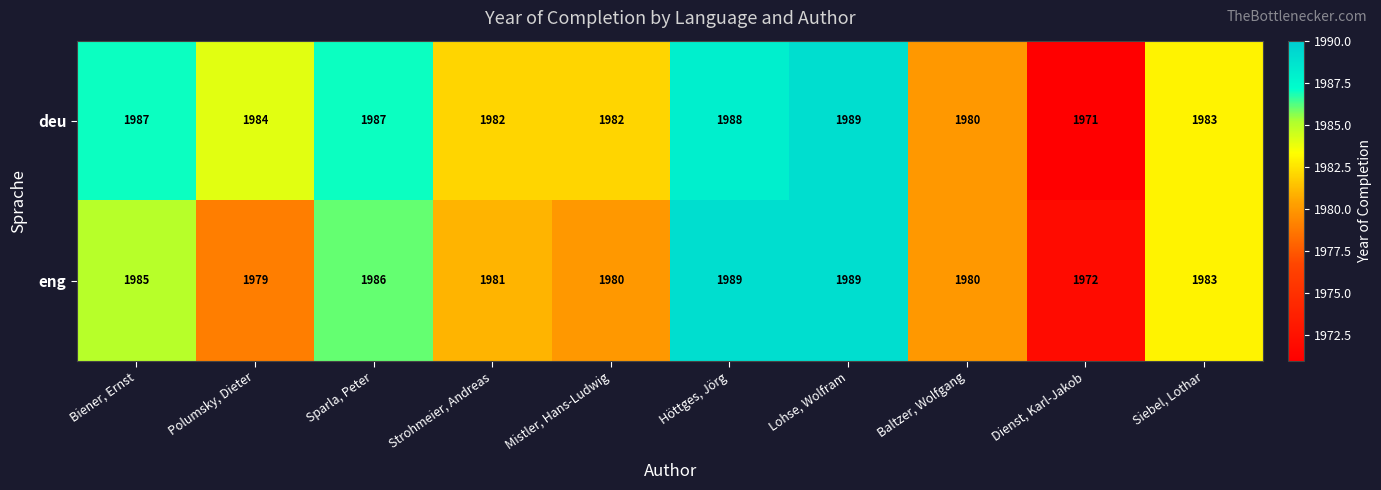

Rank the series at Strohmeier, Andreas from highest to lowest value.

deu, eng